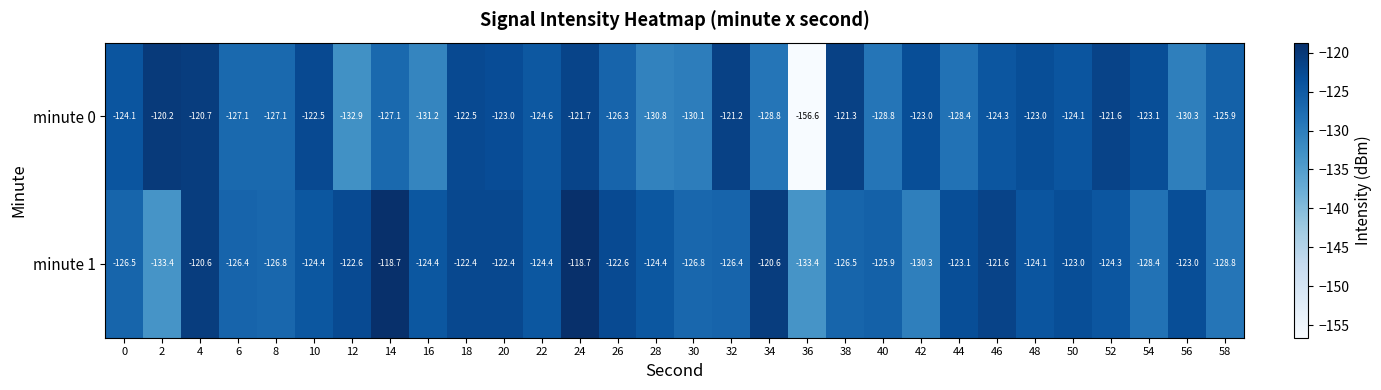

What is the difference between the maximum and second lowest values in the minute 1 series?

14.7